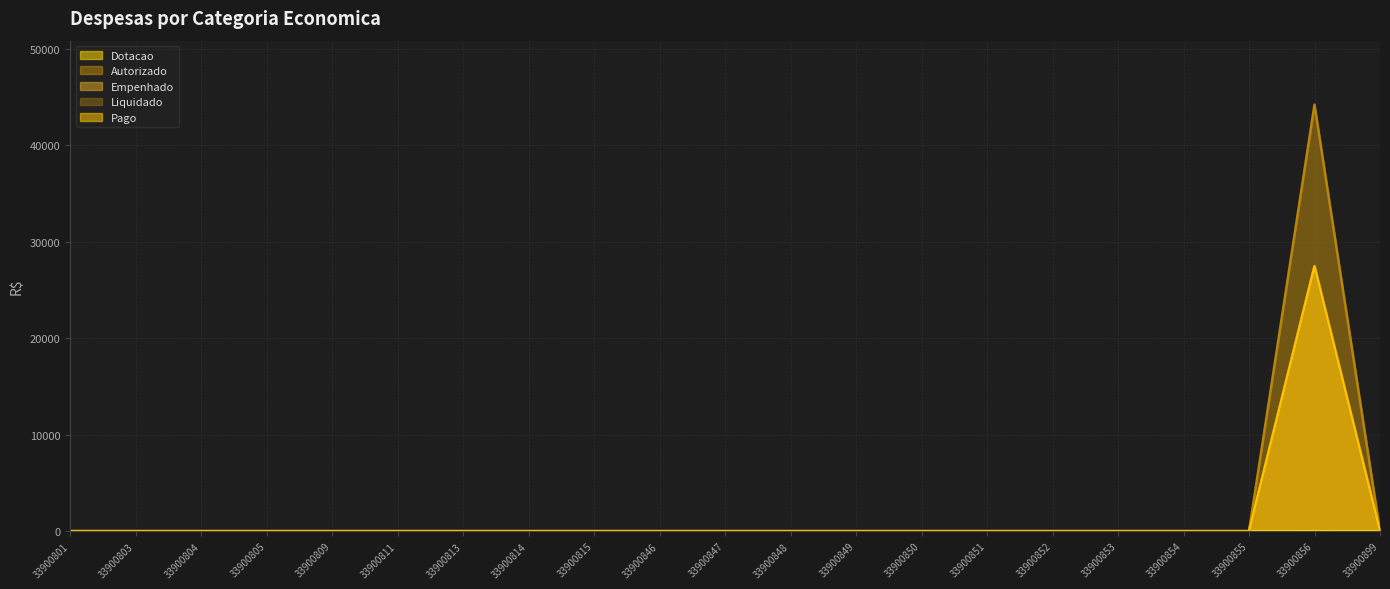

True or false: Dotacao and Autorizado intersect in this chart.

False